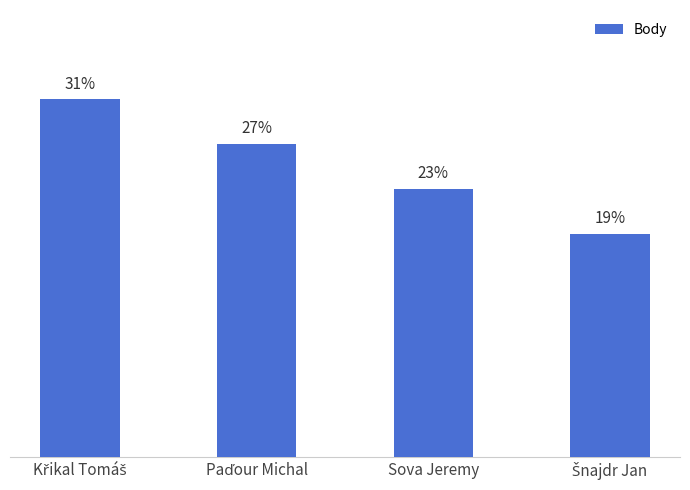

What position from the left is Šnajdr Jan?

4